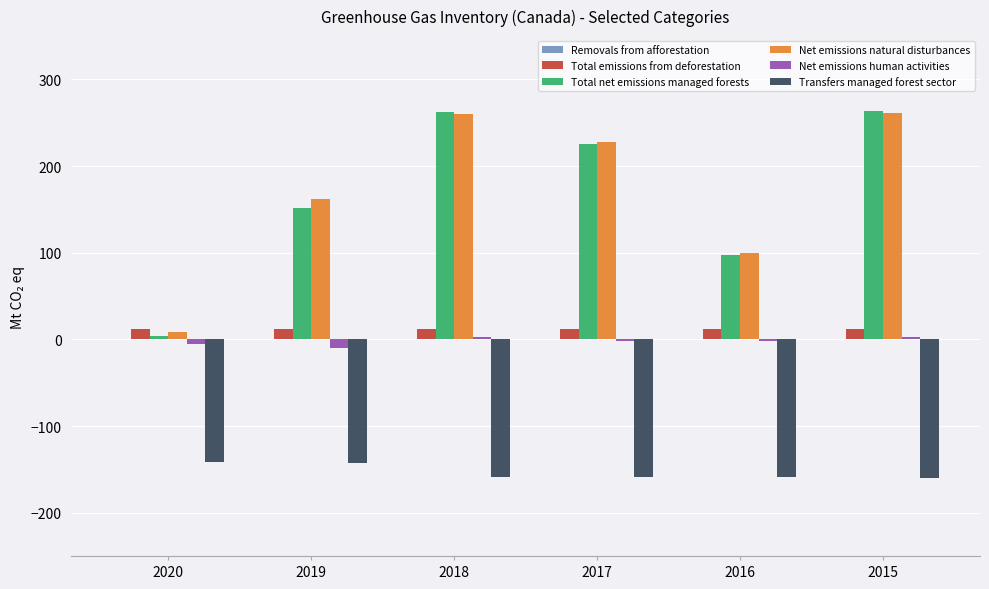

Does the chart contain stacked bars?

No